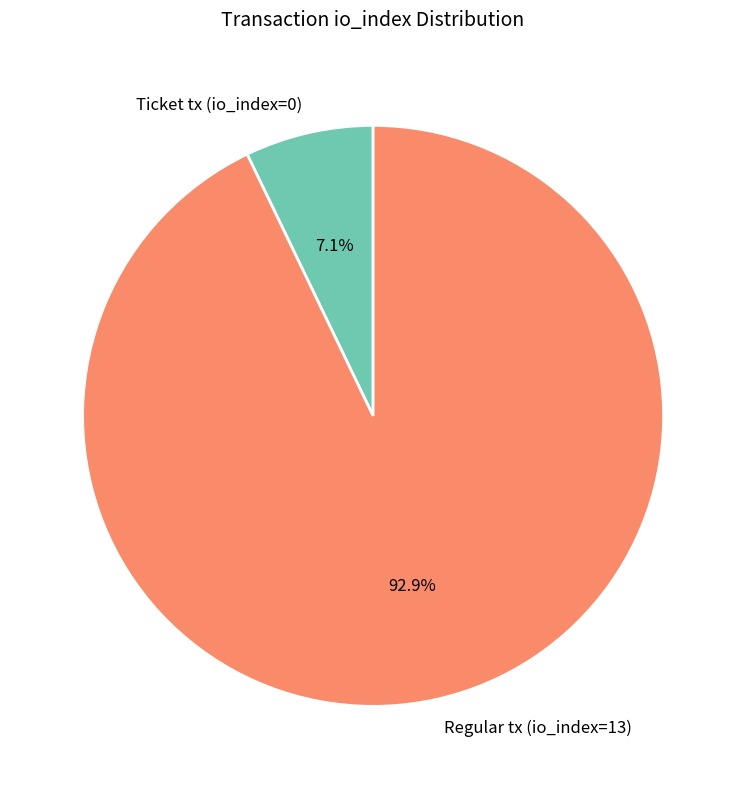

To the nearest percent, what is the difference between the largest and smallest slice percentages?

86%